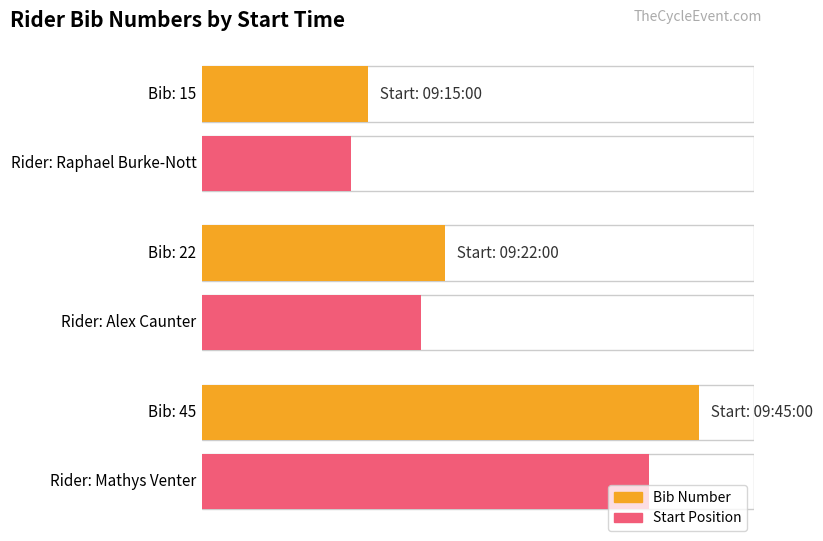

Does the chart contain any negative values?

No